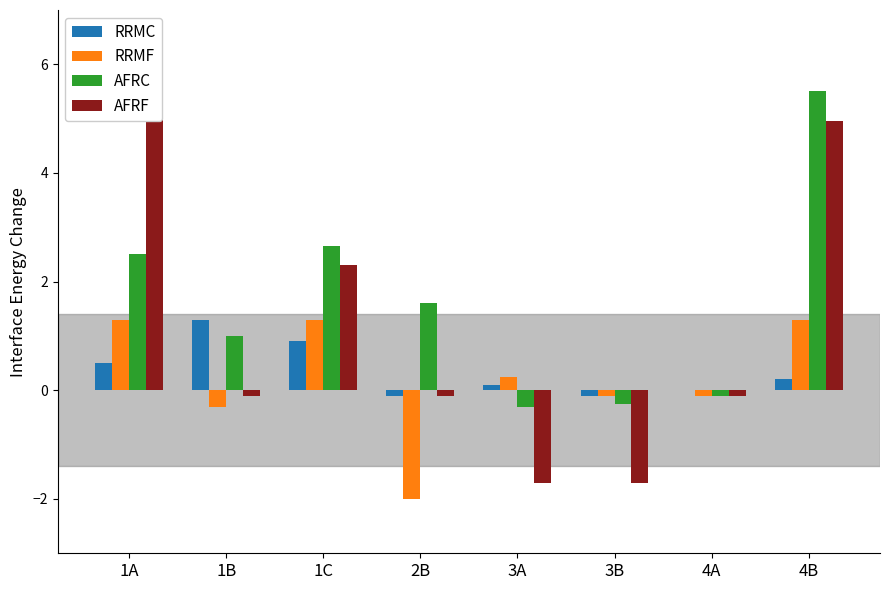

What is the value of the RRMC bar at the 2nd from the left?

1.3